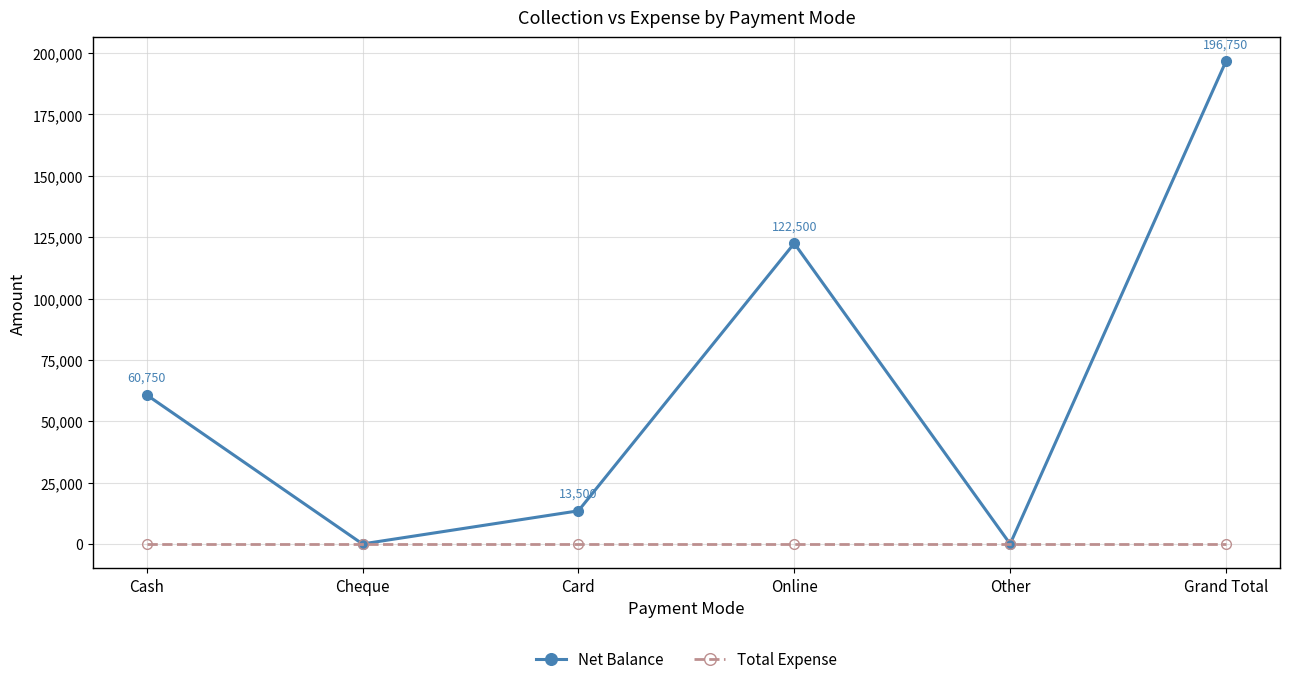

What is the difference between the Net Balance values at Online and Grand Total?

74250